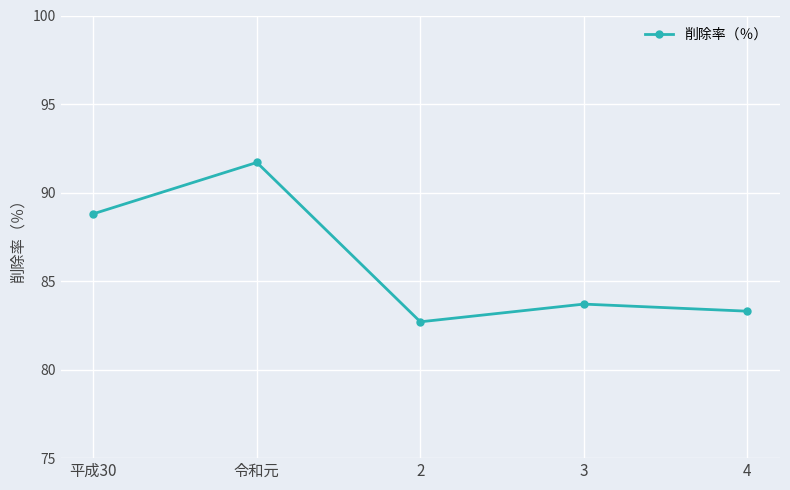

List the labels in order of value, smallest first.

2, 4, 3, 平成30, 令和元